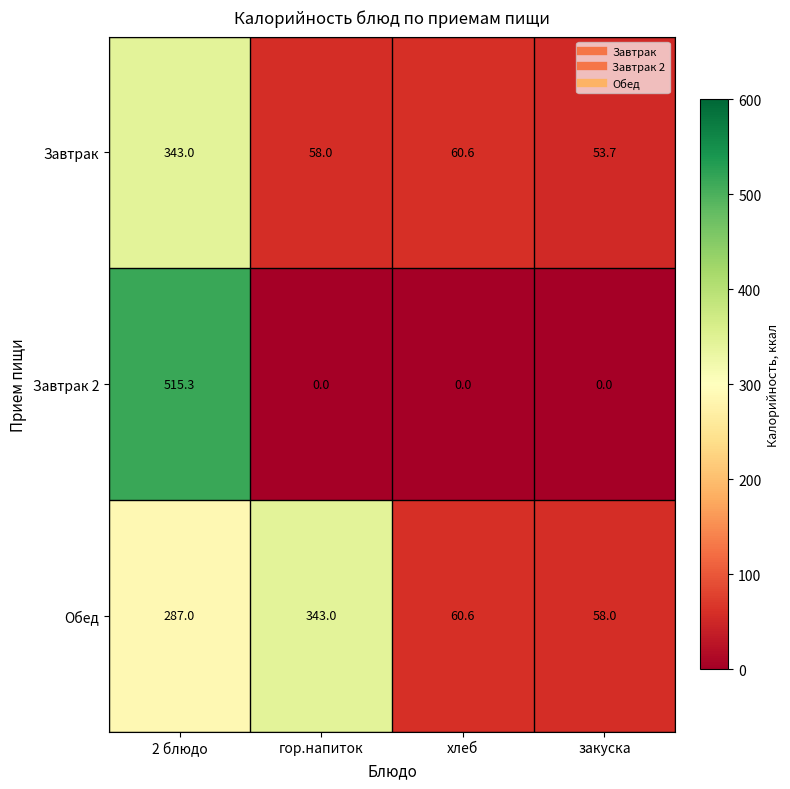

At гор.напиток, list the series in order from smallest to largest.

Завтрак 2, Завтрак, Обед